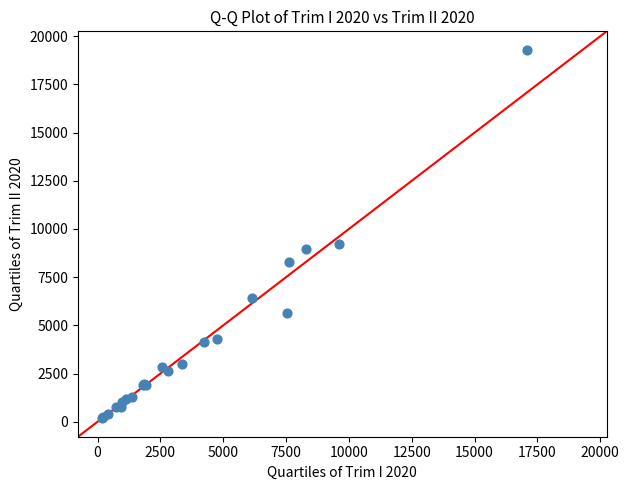

What Y value in the scatter plot is closest to 9739?

9232